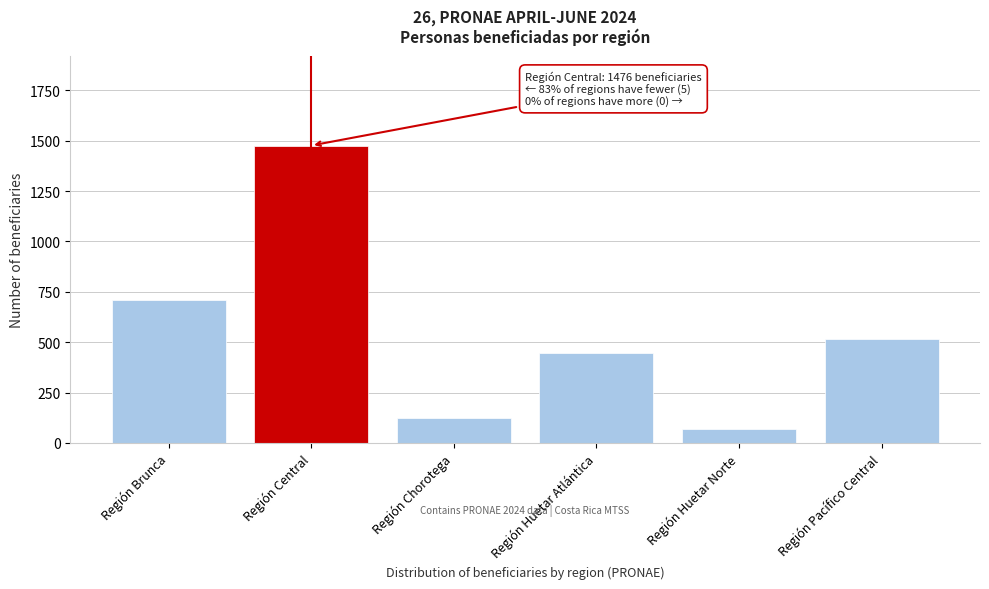

Reading left to right, extract all data points from this chart.

Región Brunca=710	Región Central=1476	Región Chorotega=124	Región Huetar Atlántica=444	Región Huetar Norte=70	Región Pacífico Central=518